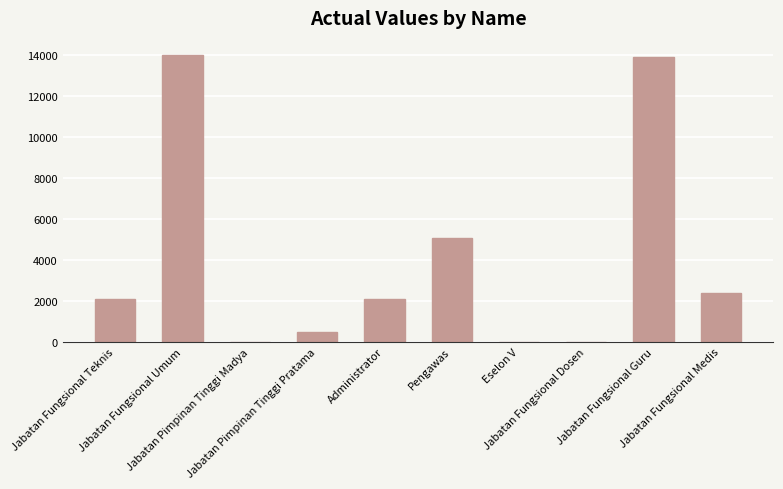

What is the maximum value shown in the chart?

13999